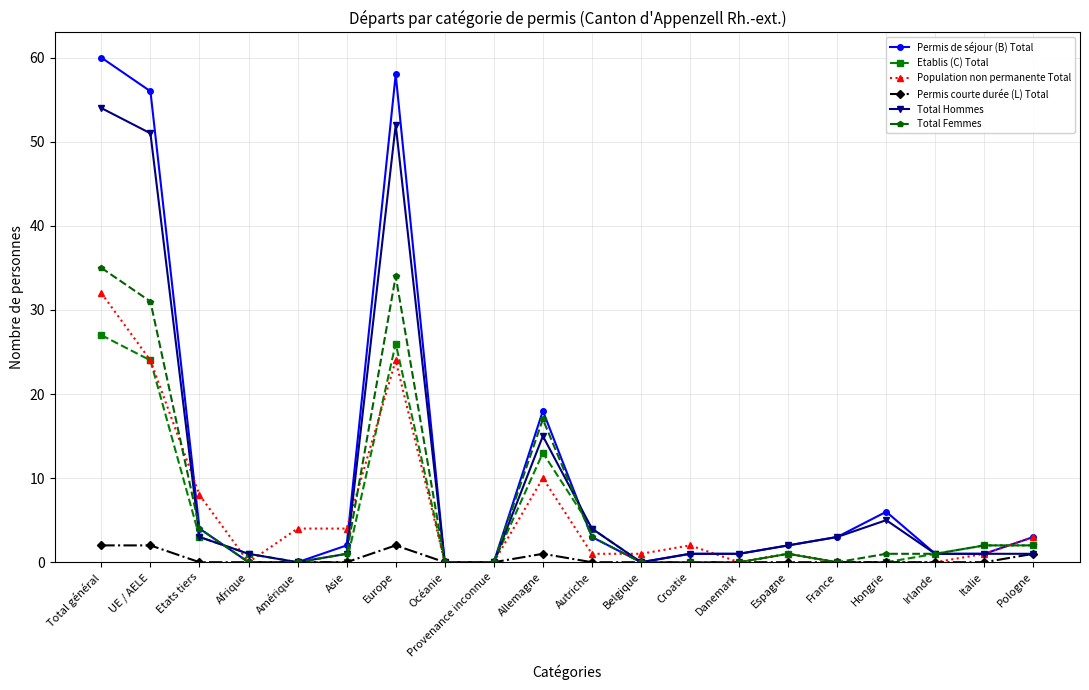

What is the spread (max minus min) of values at Asie?

4